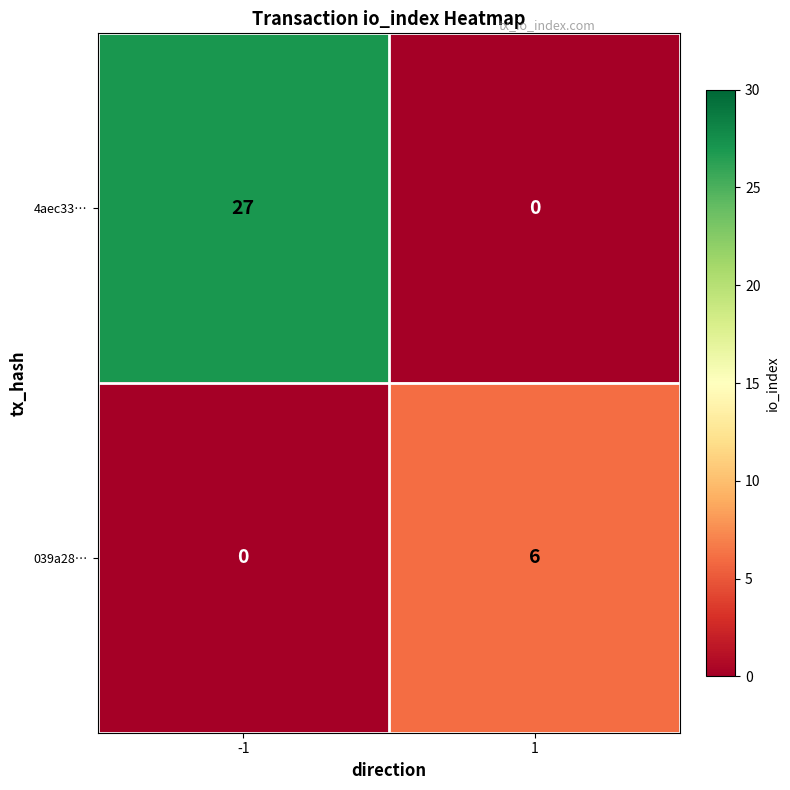

Which series has the largest range (max minus min)?

4aec33…